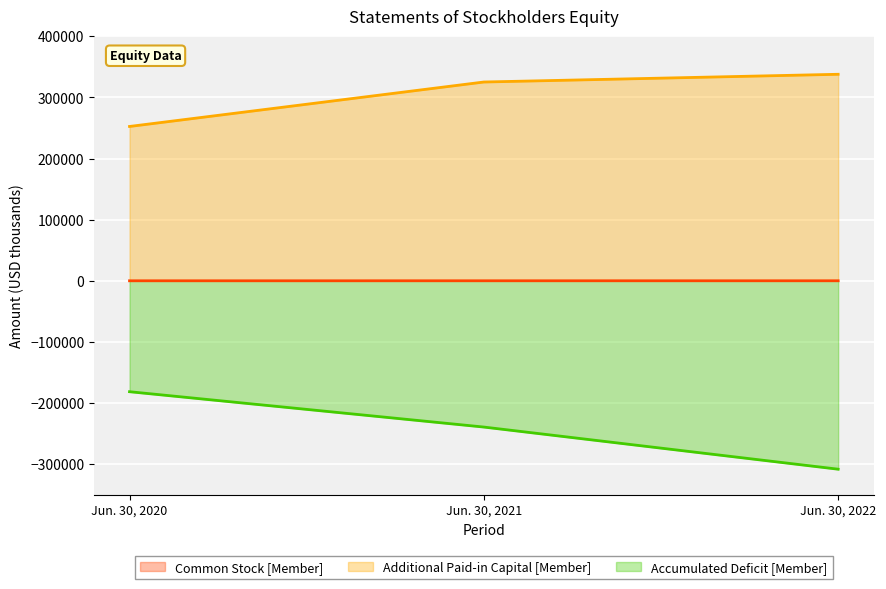

How many categories are shown in the chart?

3